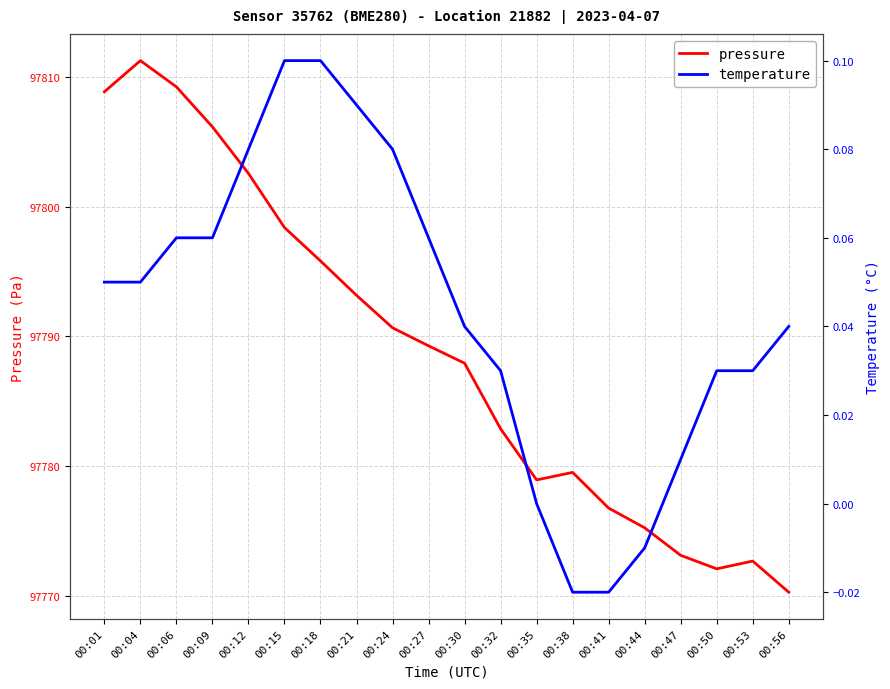

Is the value of temperature at 00:18 greater than the value of pressure at 00:32?

No